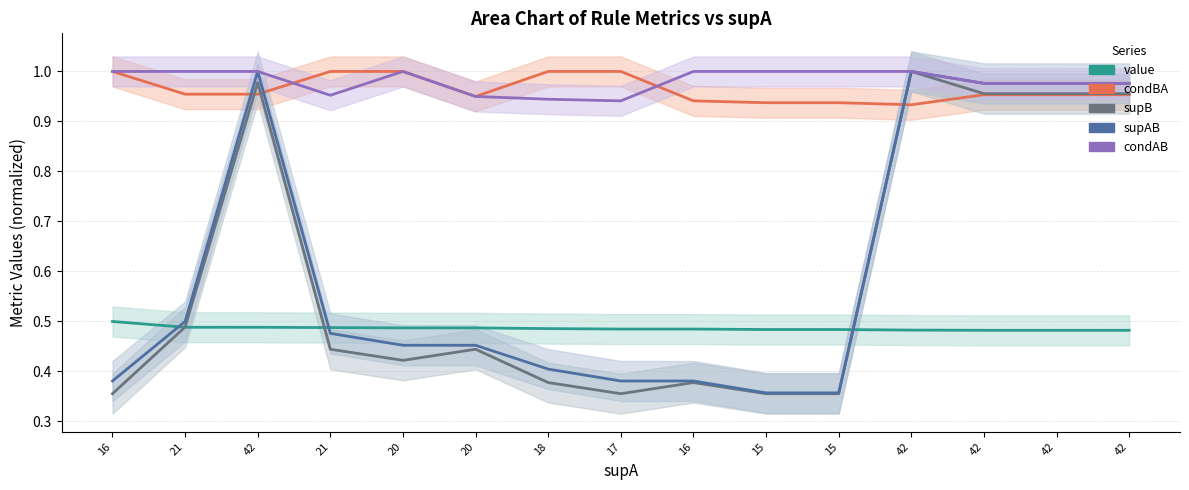

Where do value and supAB first cross each other?

16 and 21